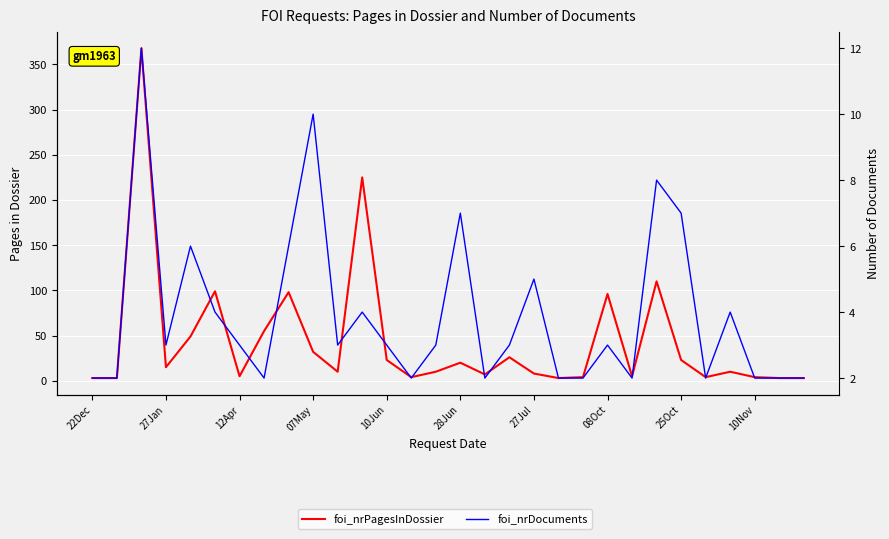

Is it true that foi_nrDocuments equals 7 at 25Oct?

True